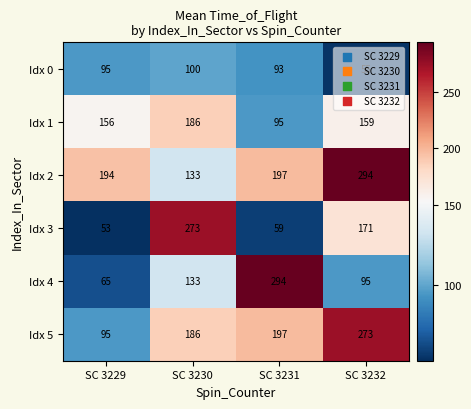

What is the sum of all Idx 5 values?

751